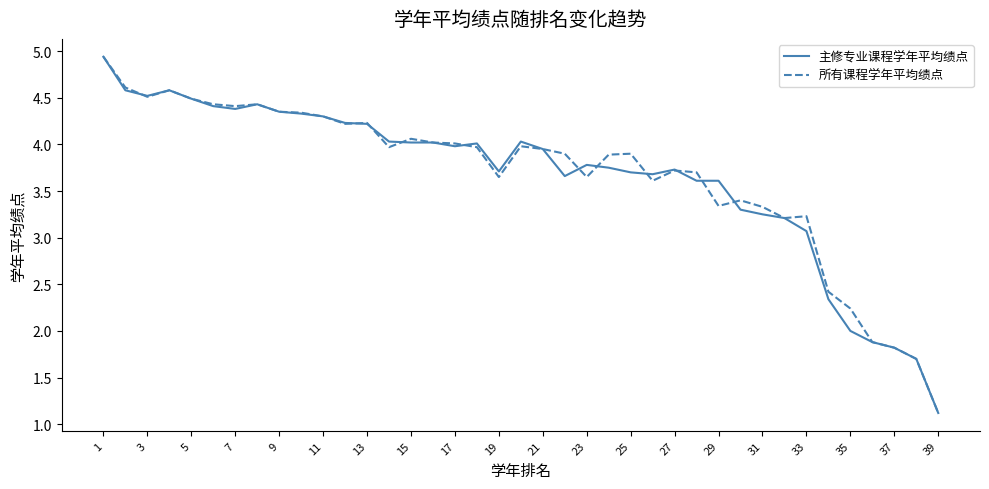

What is the minimum value for 所有课程学年平均绩点?

1.1